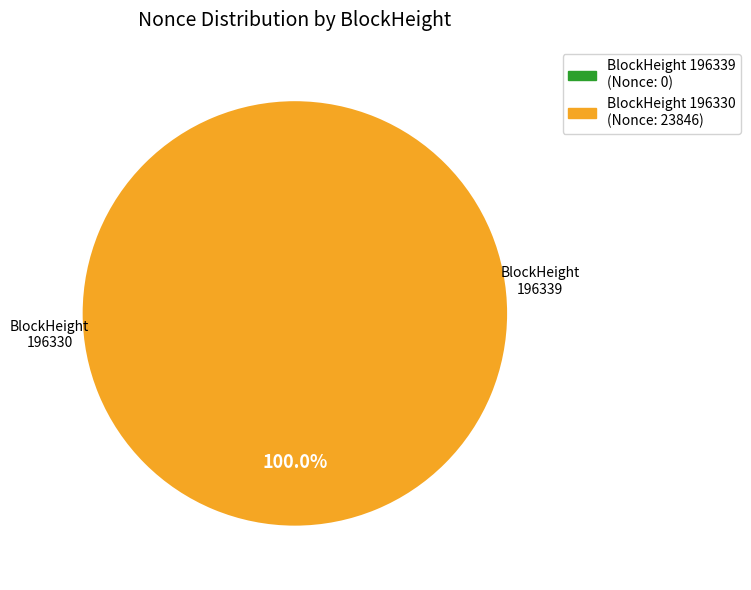

Which category has the biggest portion of the pie?

196330